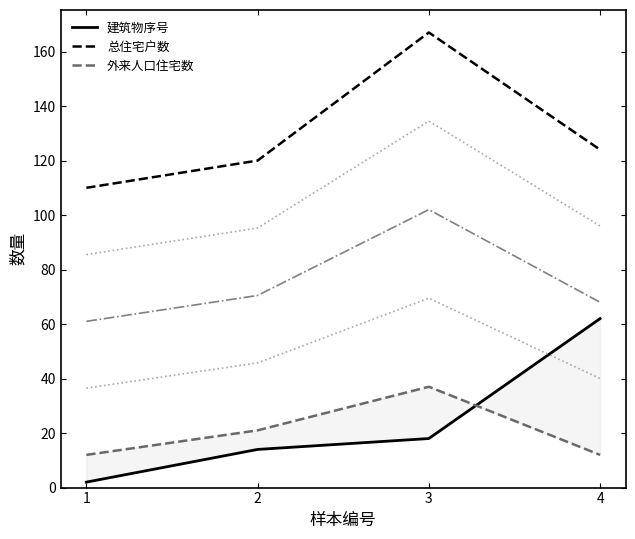

Rank the series by their maximum value, from lowest to highest.

外来人口住宅数, 建筑物序号, 总住宅户数